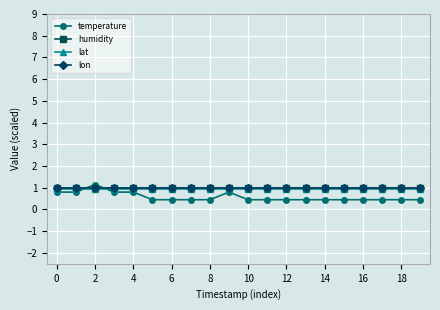

Which series ends up on top after the final intersection of lon and temperature?

lon